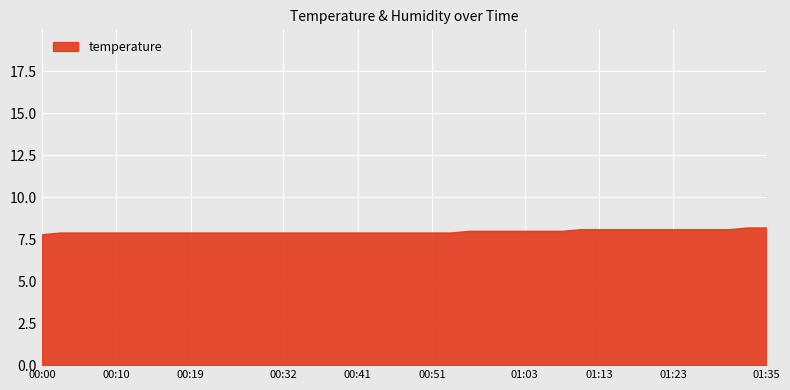

True or false: the data shows 7.9 at 00:19.

True